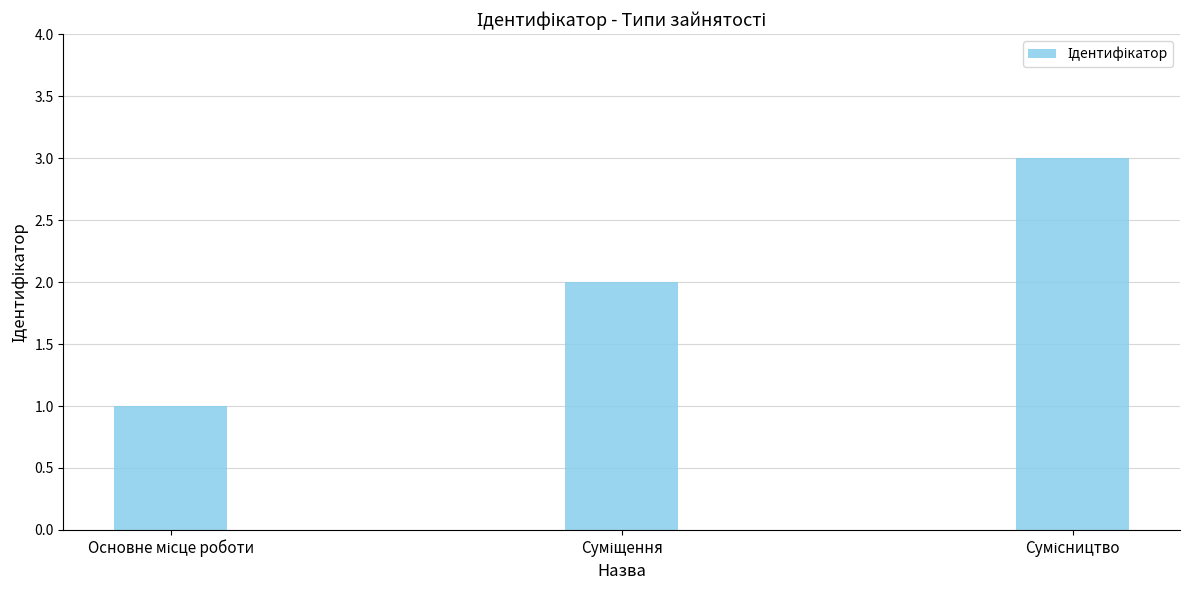

How many values are between 1 and 3?

3